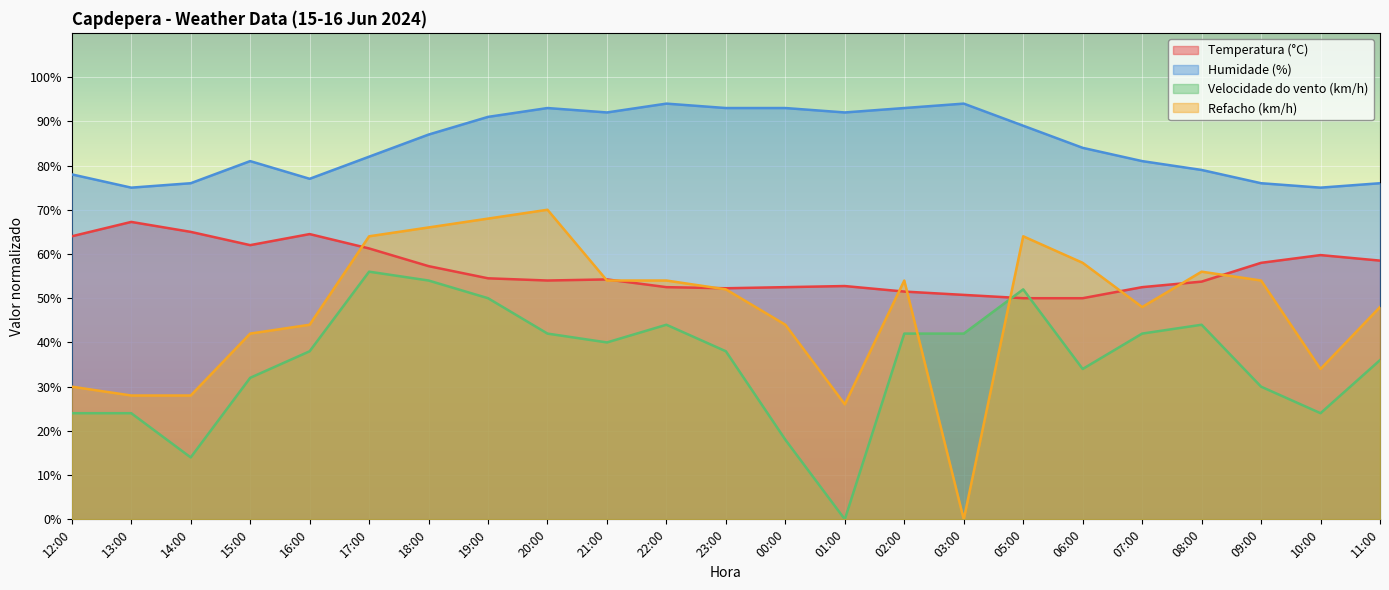

Between which two adjacent categories do Refacho (km/h) and Temperatura (°C) first intersect?

16:00 and 17:00